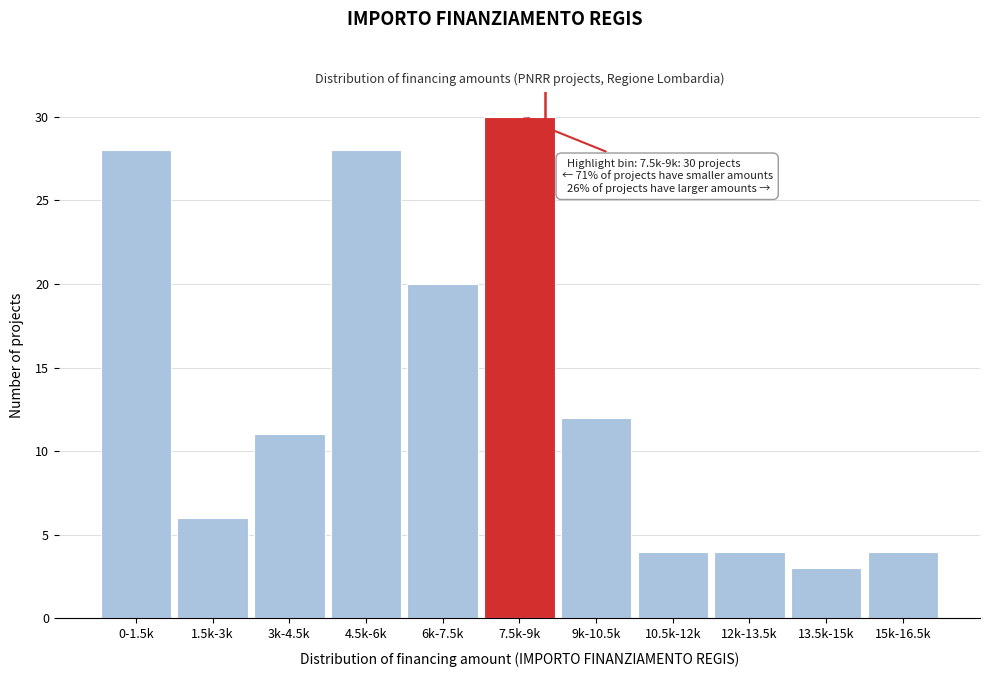

Reading left to right, what are all the values shown in this chart?

28	6	11	28	20	30	12	4	4	3	4